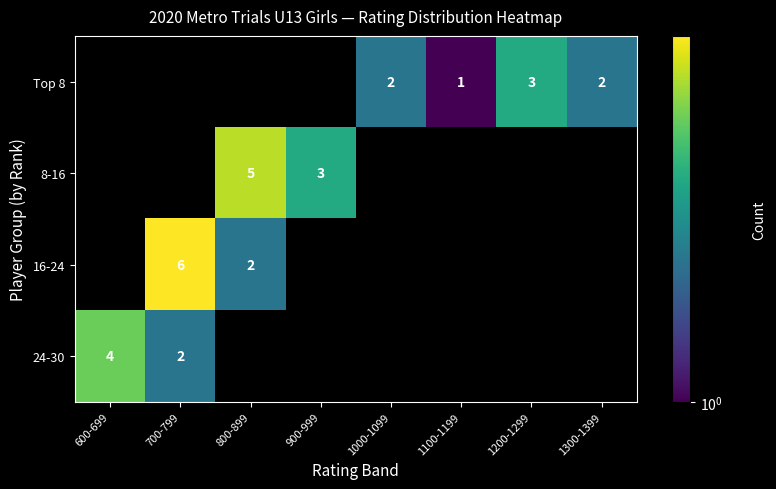

Which series has the largest total across all categories?

Top 8